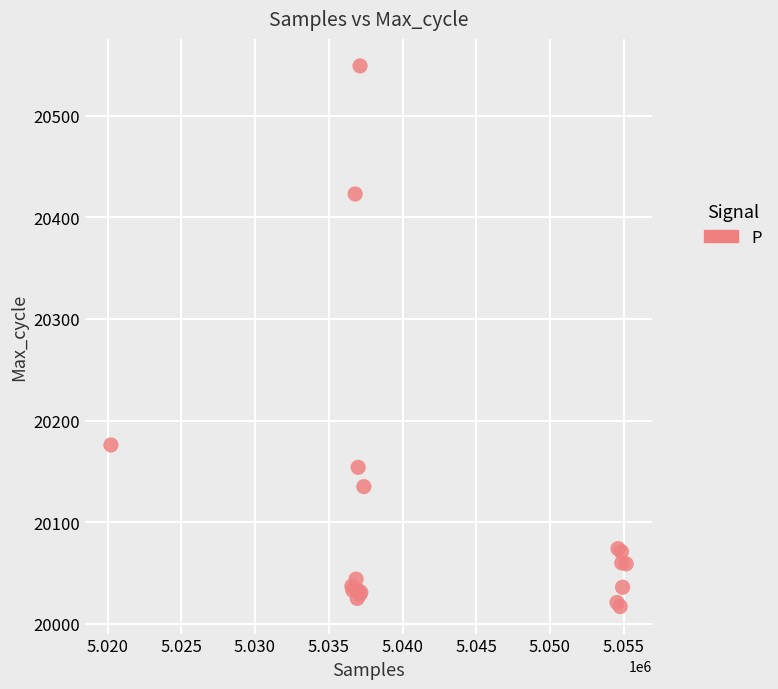

What Y value in the scatter plot is closest to 20283?

20176